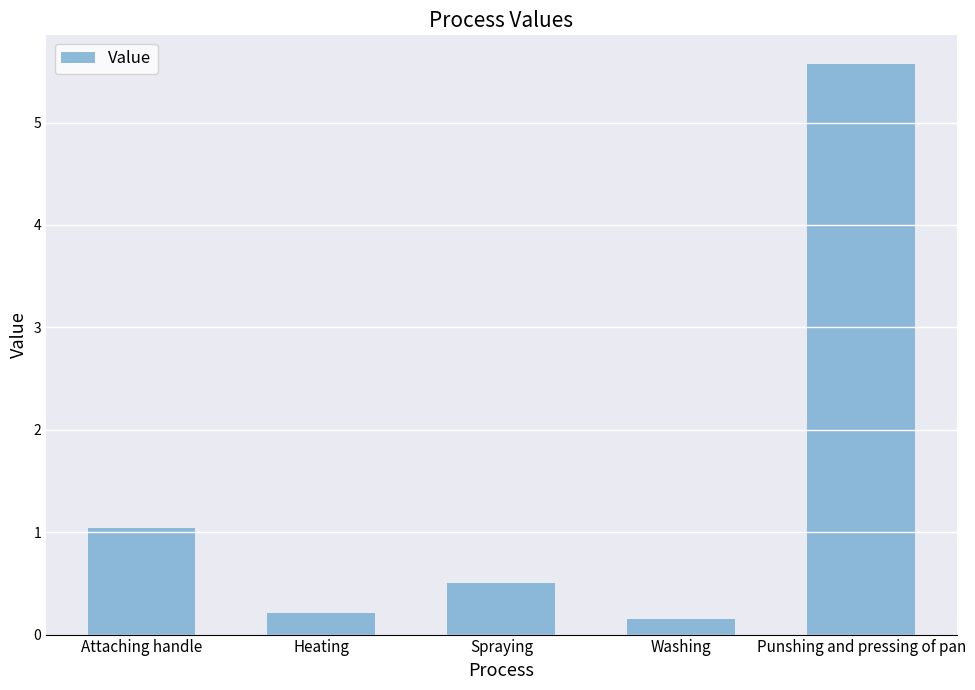

Reading right to left, extract all data points from this chart.

5.6	0.2	0.5	0.2	1.0